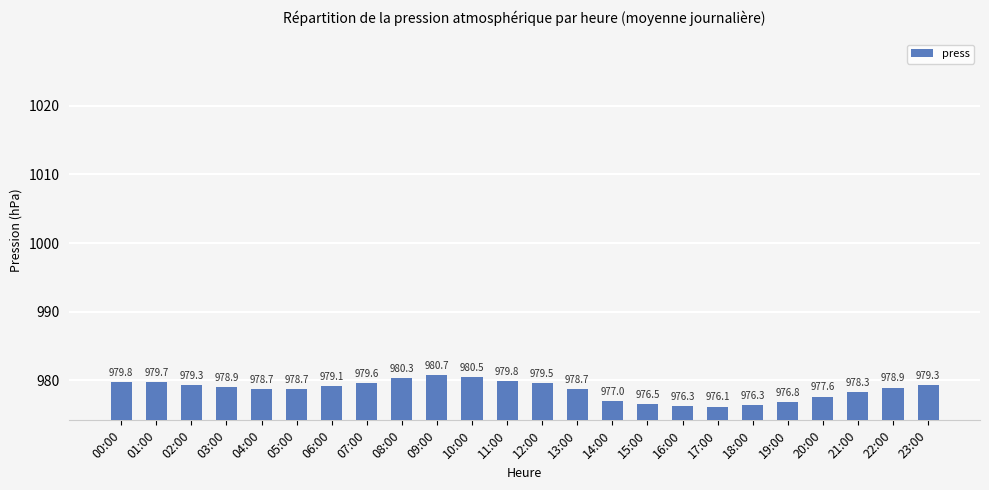

What position from the right is 22:00?

2